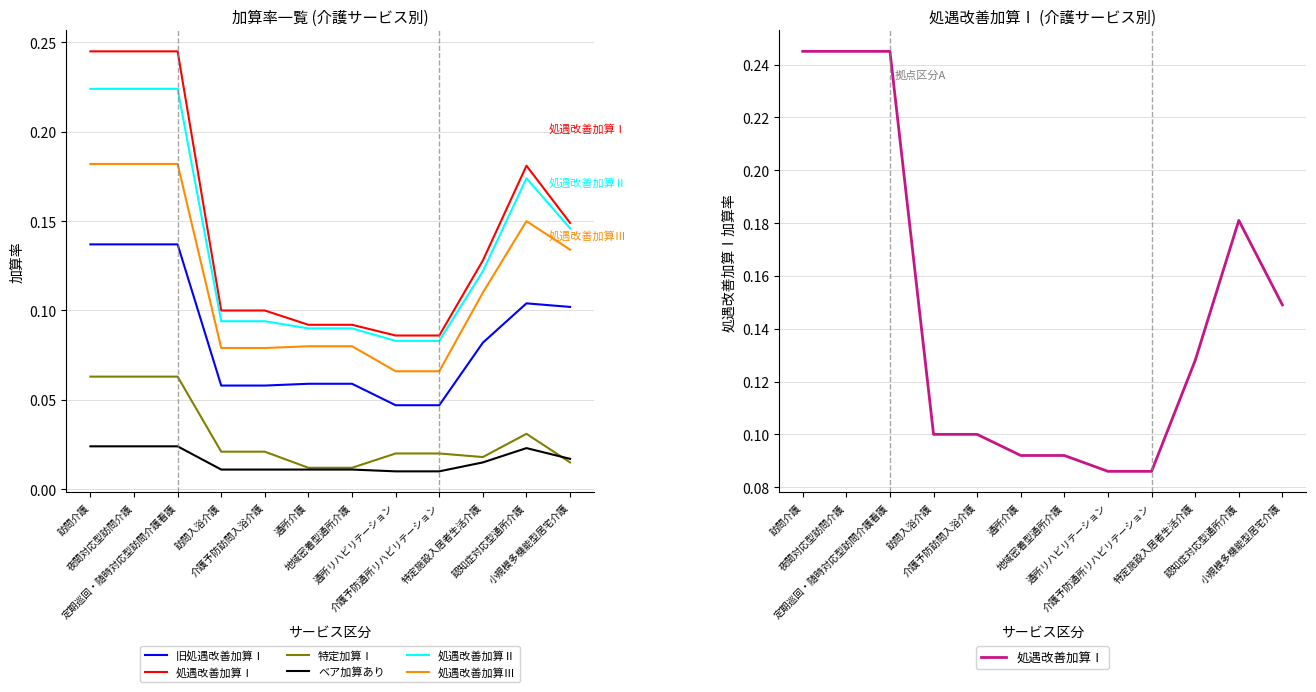

Between 夜間対応型訪問介護 and 通所リハビリテーション, which series saw the biggest shift?

処遇改善加算Ⅰ